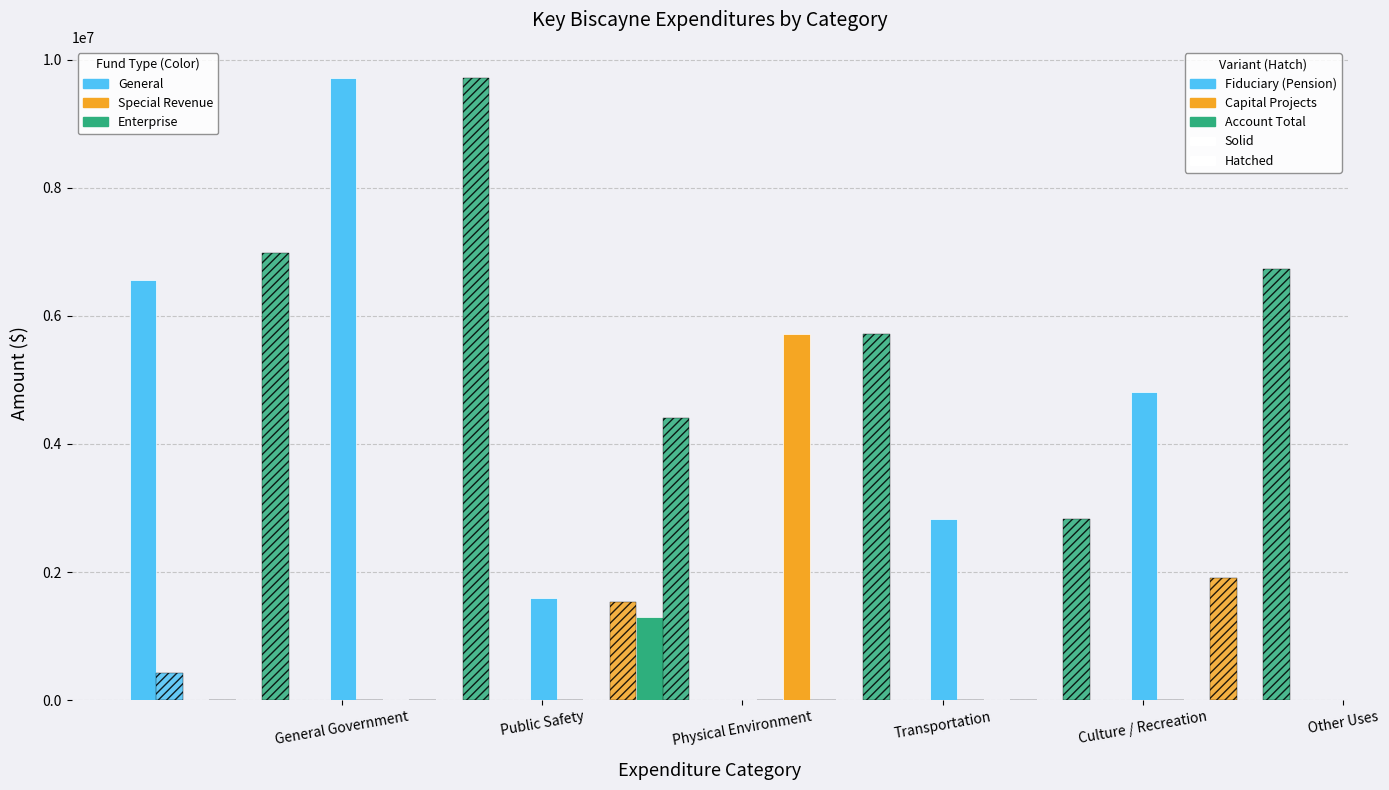

Does the chart contain stacked bars?

No